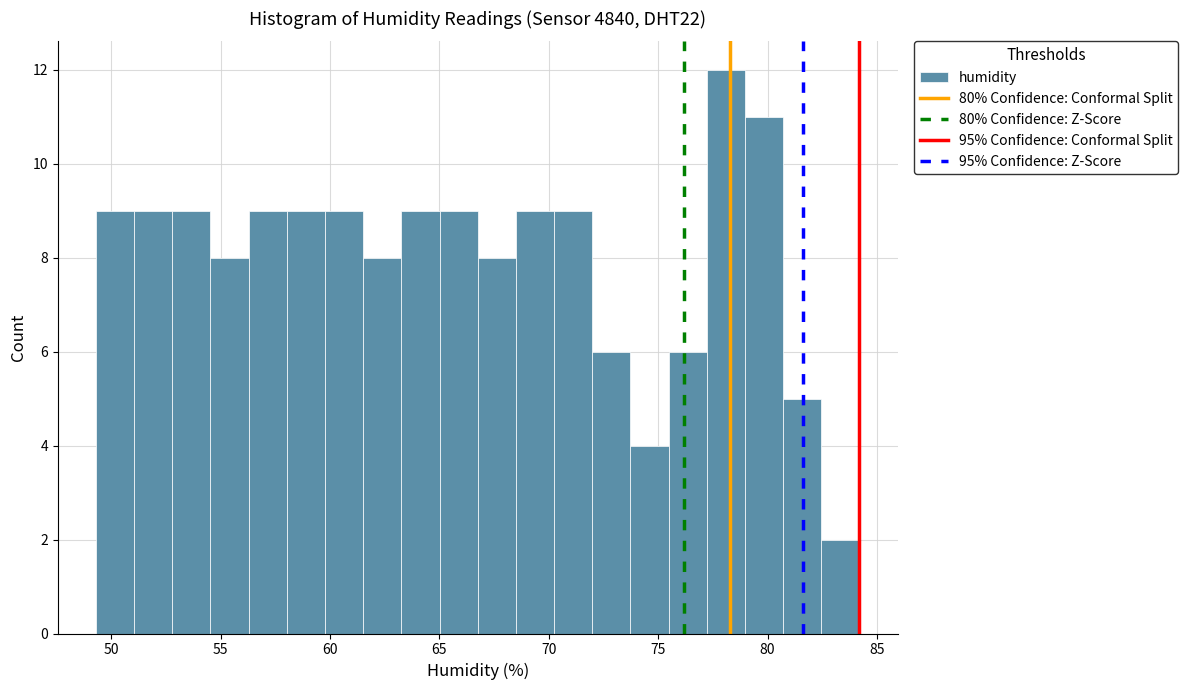

Around what value on the x-axis is the tallest bar? Give the approximate position of its centre, as read against the axis.

78.0